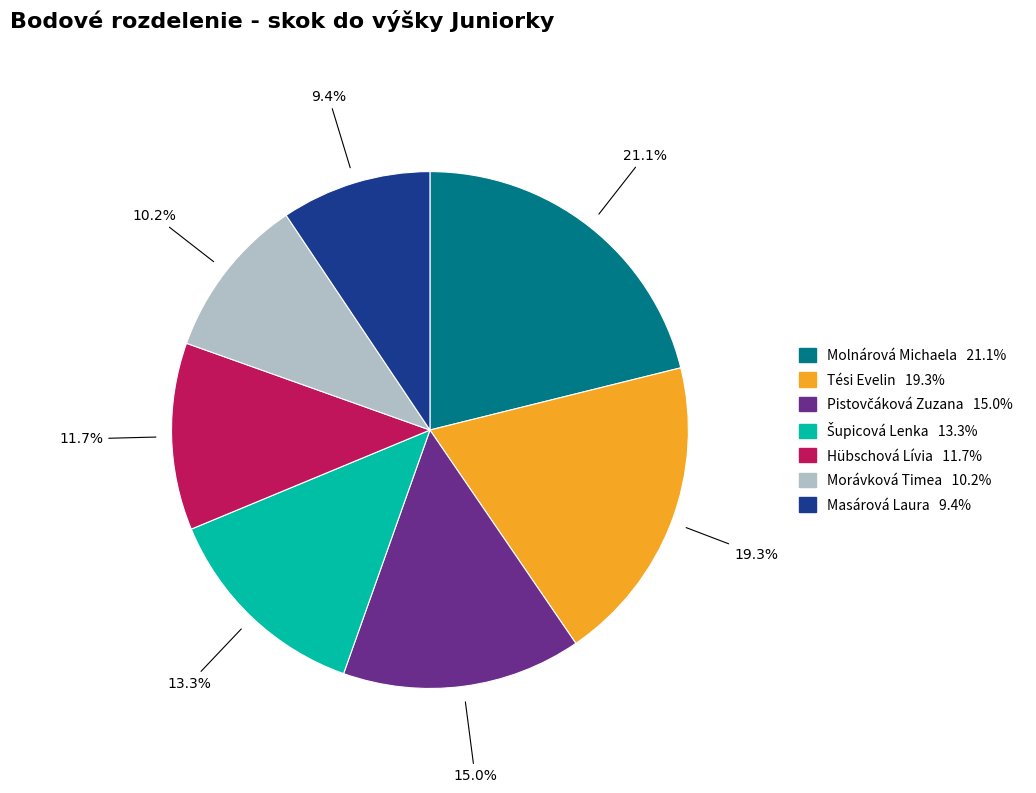

Approximately how many times larger is the value at Molnárová Michaela compared to Masárová Laura?

2.2